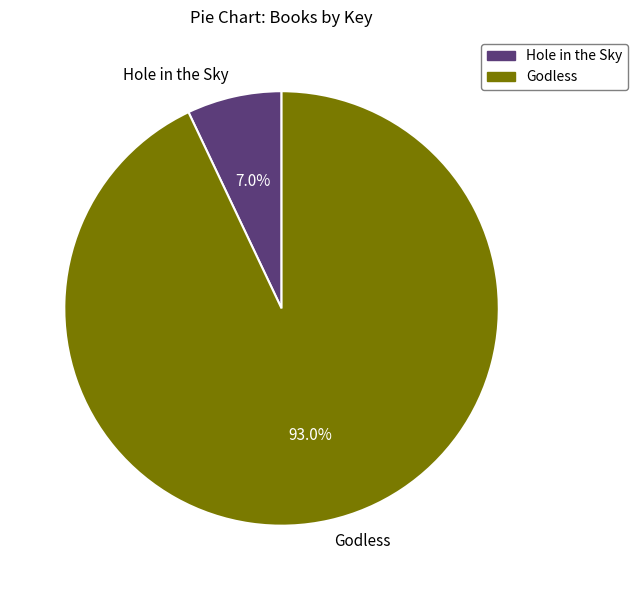

Between Godless and Hole in the Sky, which is larger?

Godless